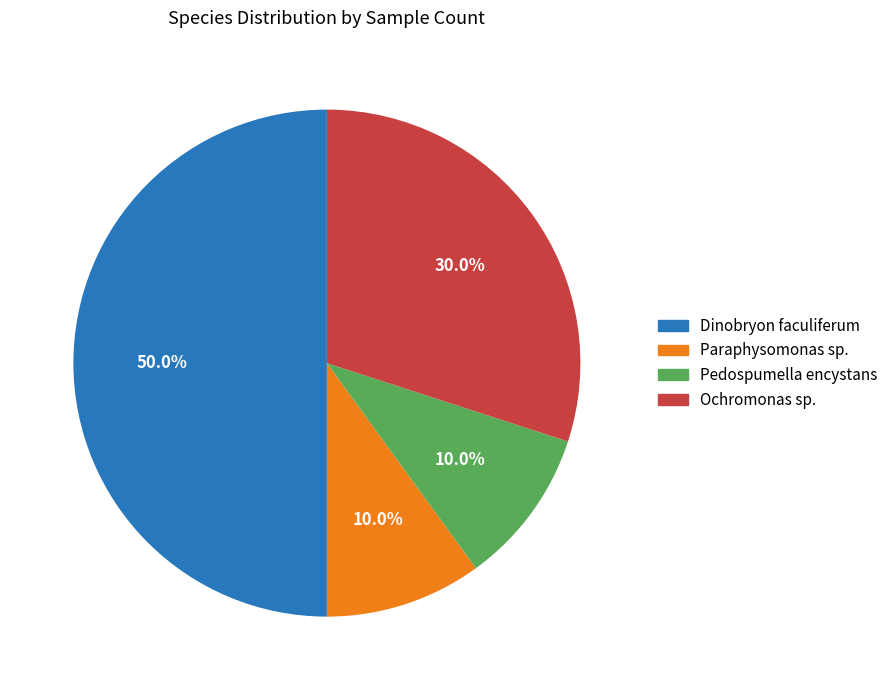

Count the number of slices in the pie.

4